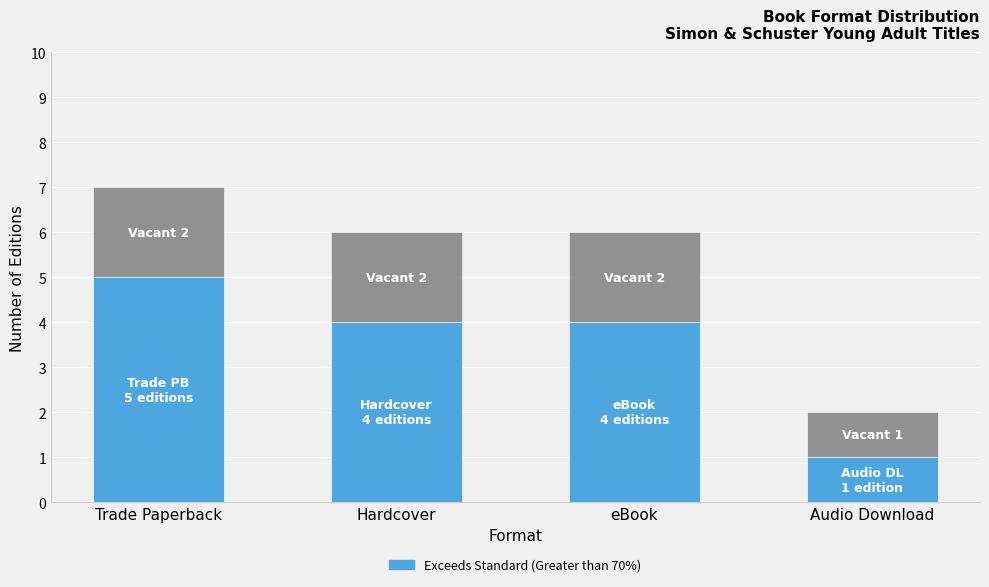

Reading left to right, what are the values for Exceeds Standard (Greater than 70%)?

5	4	4	1